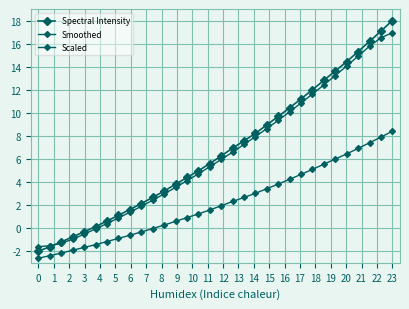

Count the number of data series in this chart.

3